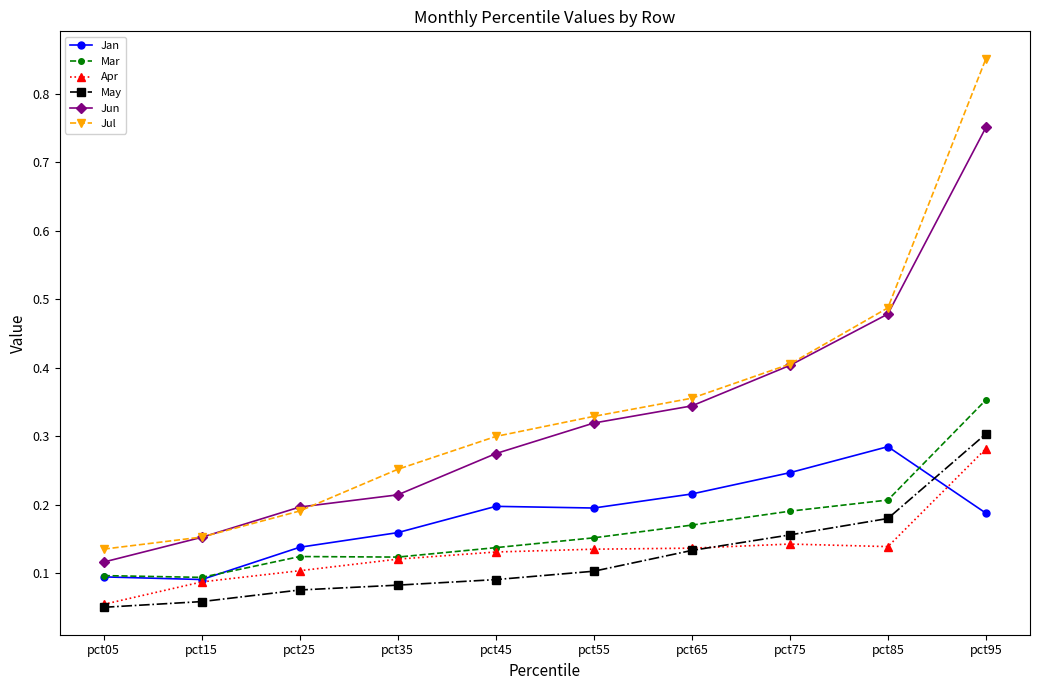

True or false: Jul has more than 2 points higher than both neighbors.

False